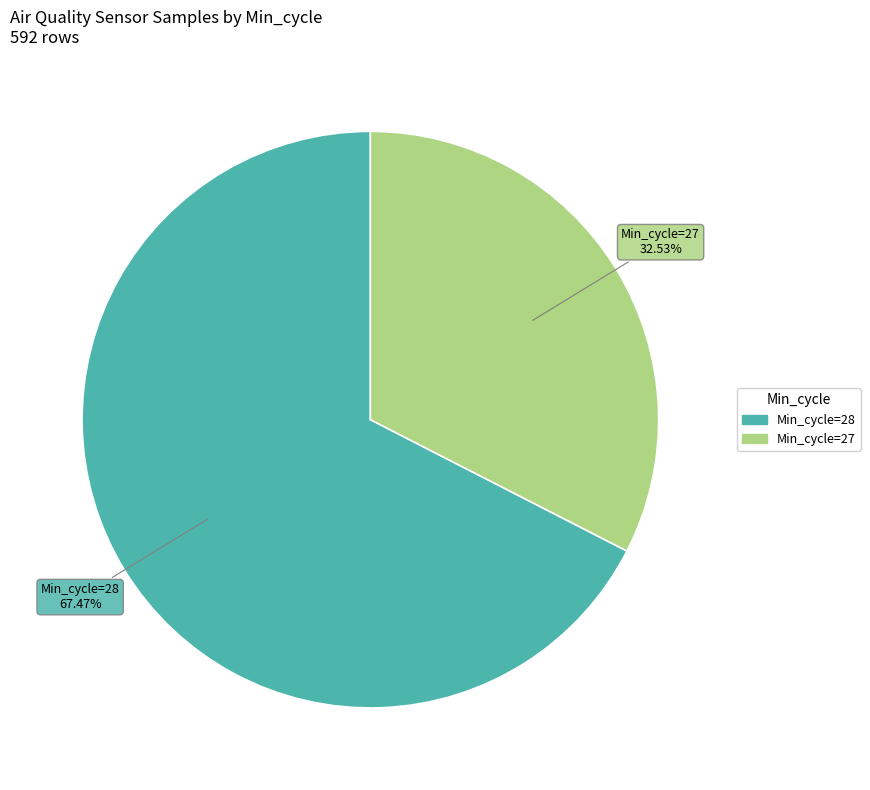

To the nearest percent, what is the average slice percentage?

50%